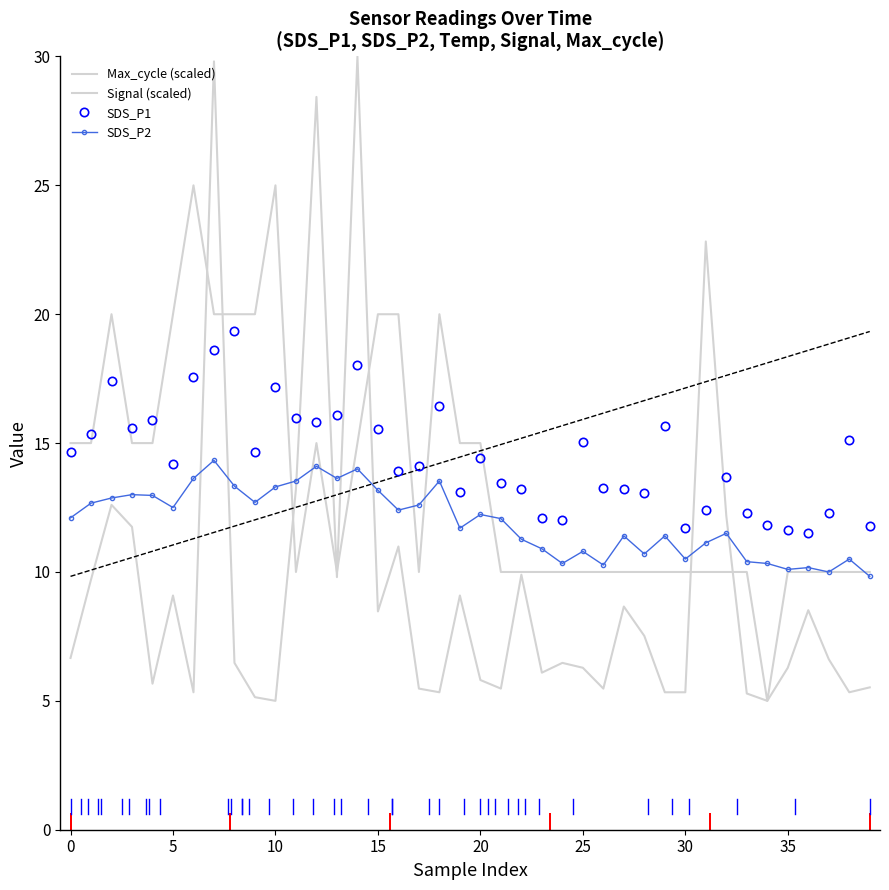

List the series in order of their peak value, lowest first.

SDS_P2, SDS_P1, Signal (scaled), Max_cycle (scaled)